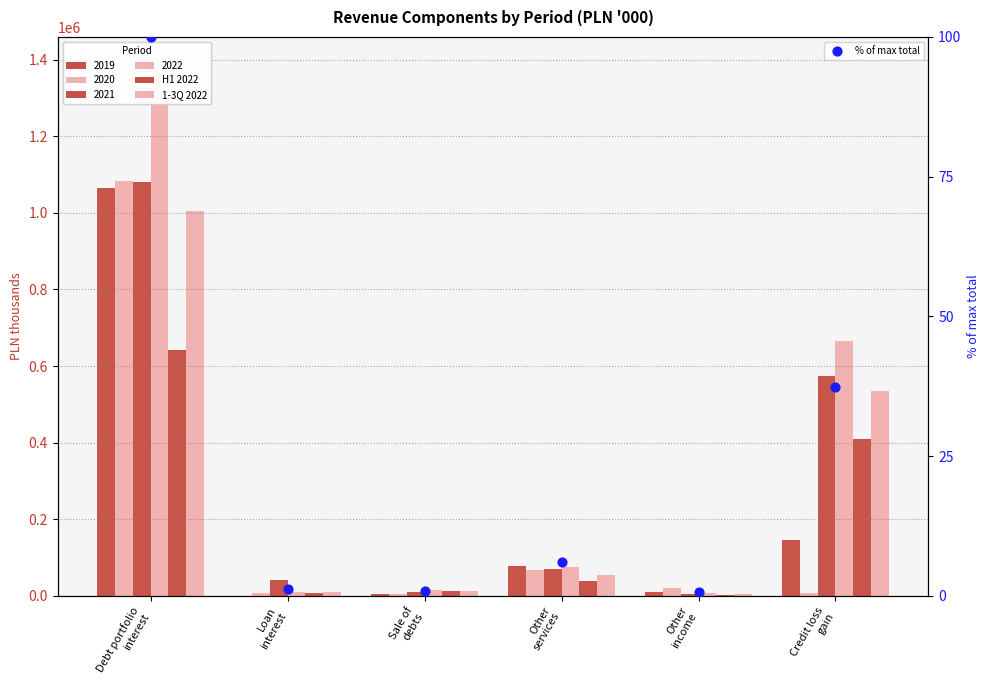

Is the value of 1-3Q 2022 at Other
income greater than the value of H1 2022 at Sale of
debts?

No